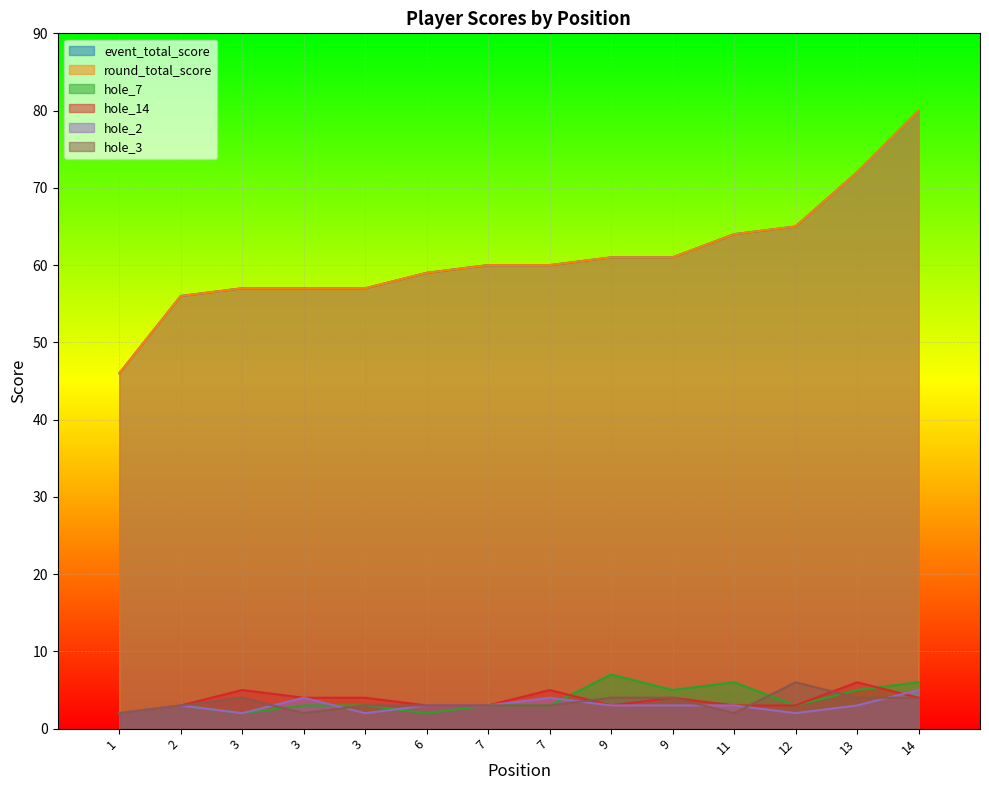

True or false: hole_7 and hole_3 intersect in this chart.

True